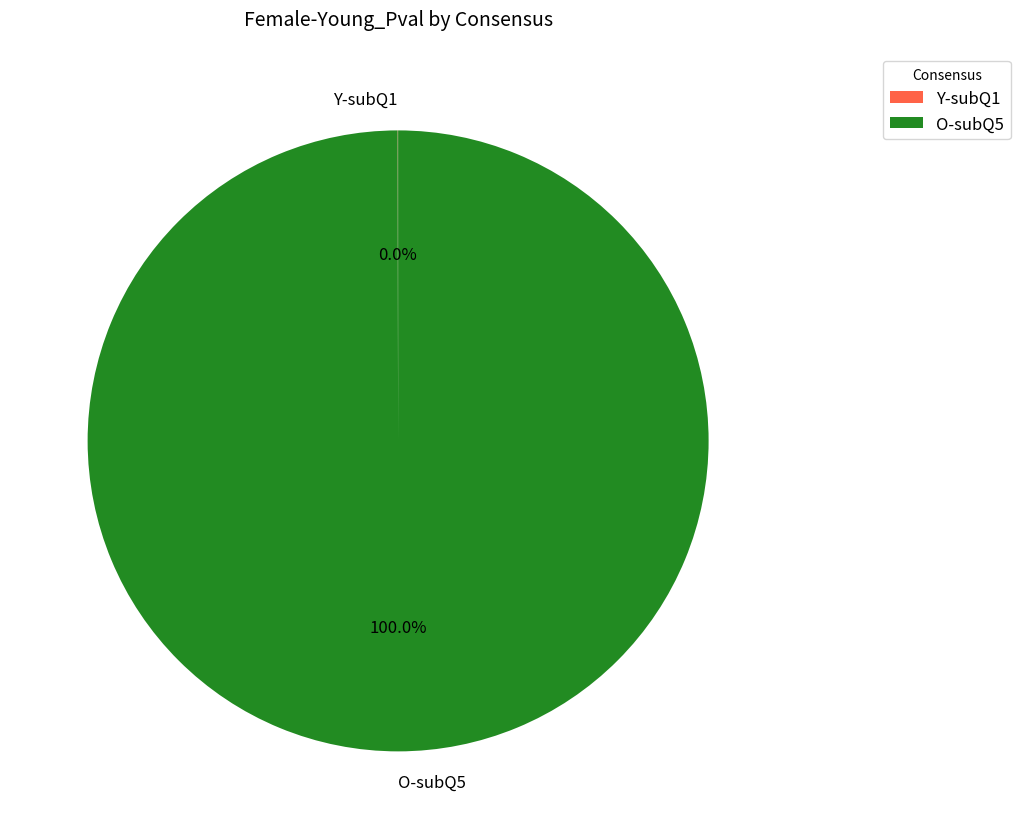

What is the largest slice in the pie chart?

O-subQ5